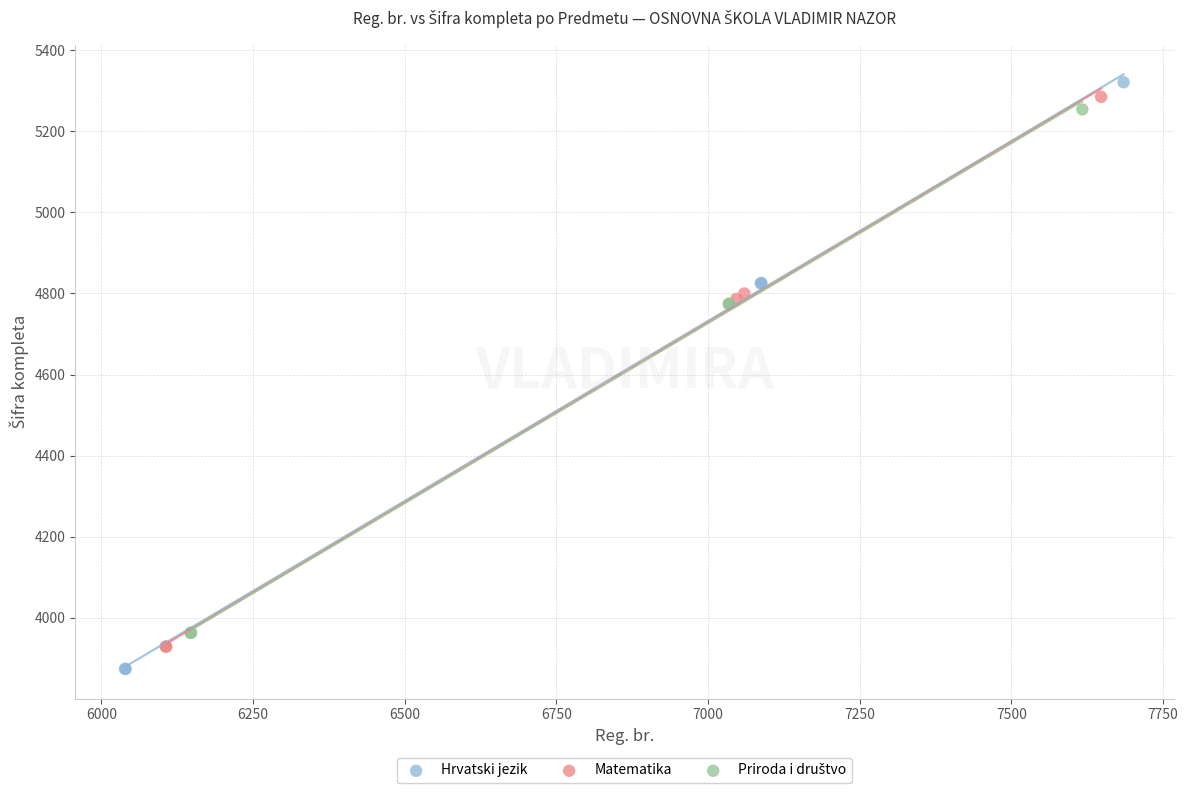

Which series contains the highest Y value?

Hrvatski jezik